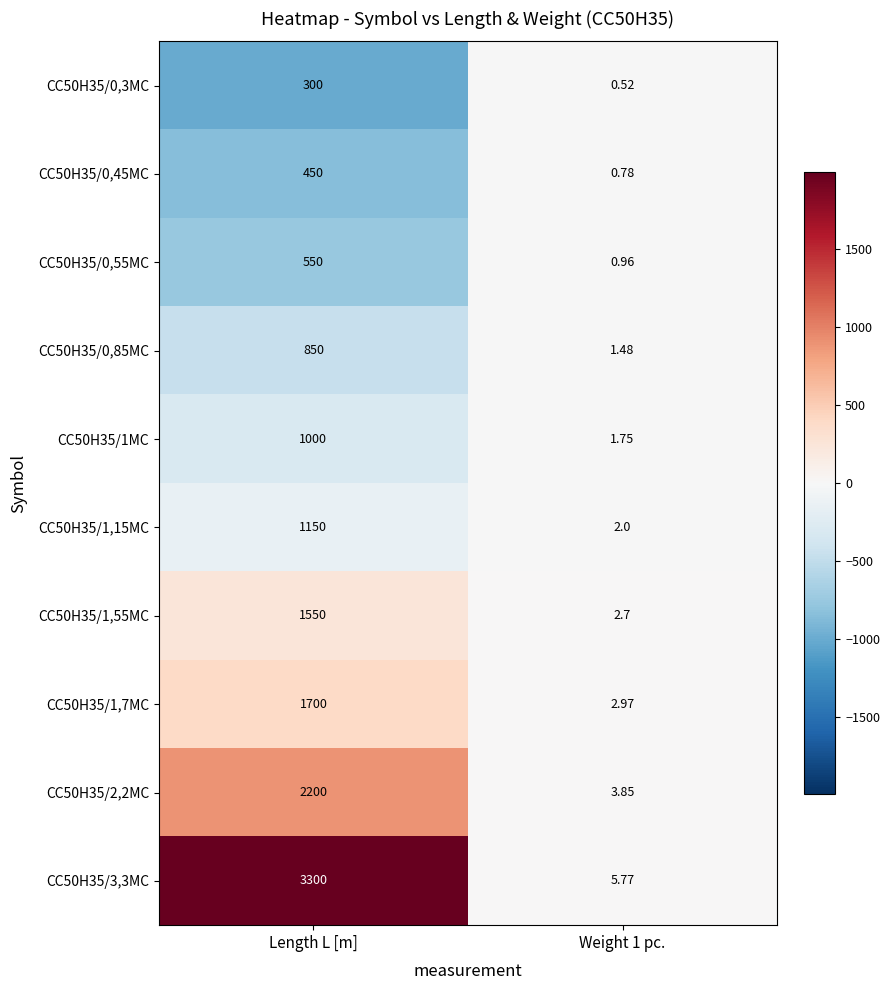

At which label does CC50H35/1,7MC reach its peak?

Length L [m]